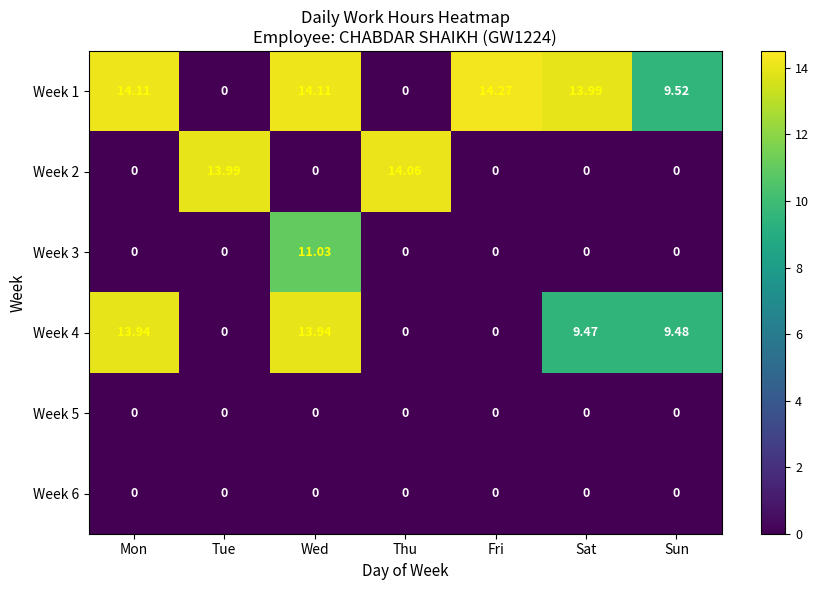

Is the value of Week 1 at Mon greater than the value of Week 3 at Mon?

Yes